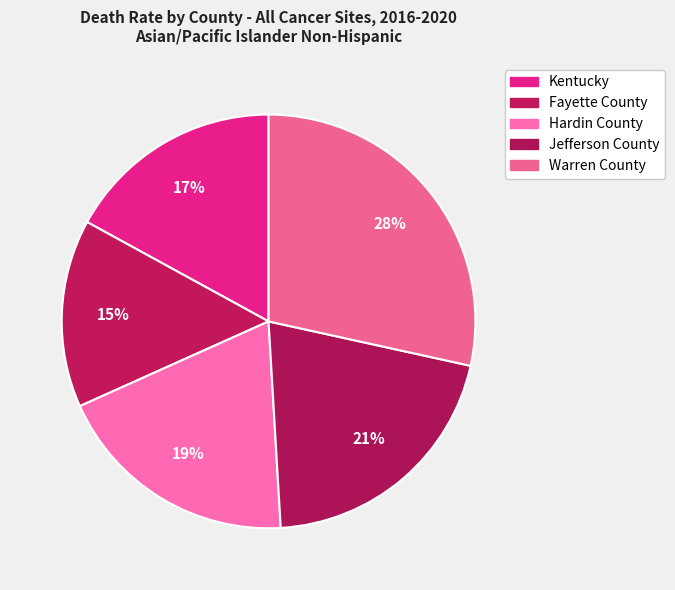

How many segments does this pie chart have?

5